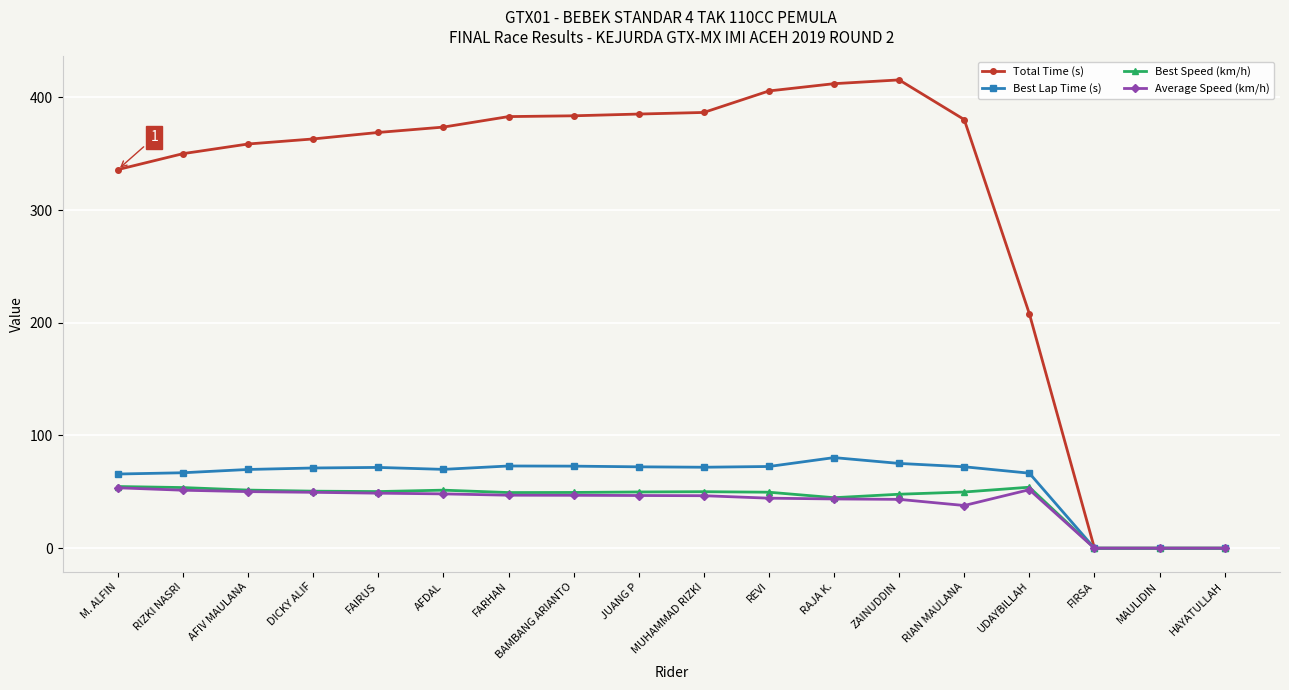

At how many categories does at least one series exceed 194?

15